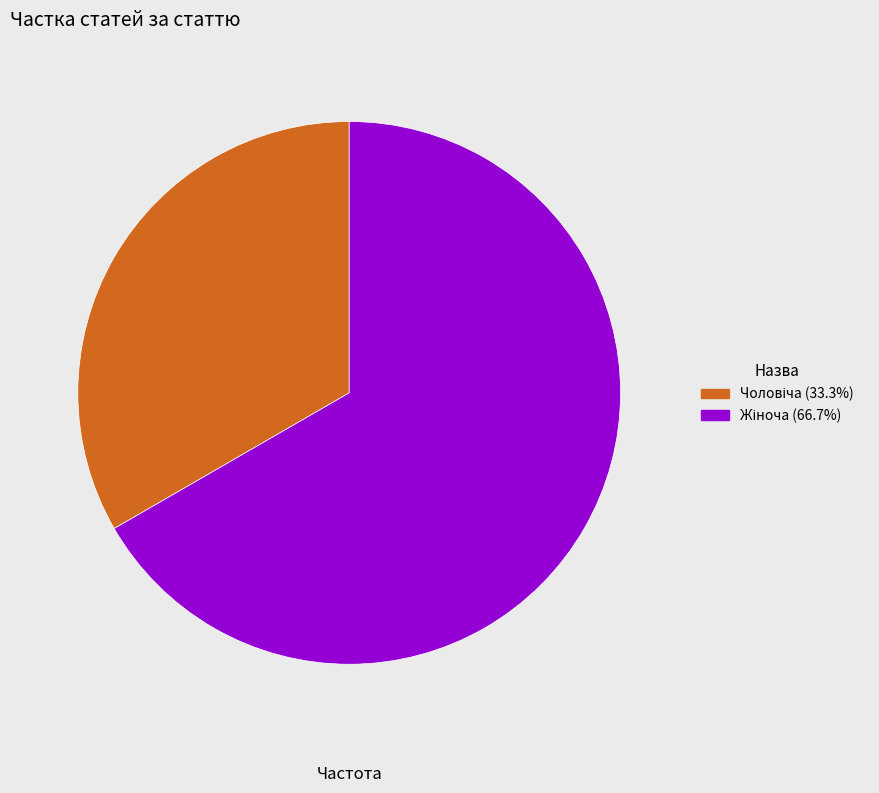

How many segments does this pie chart have?

2